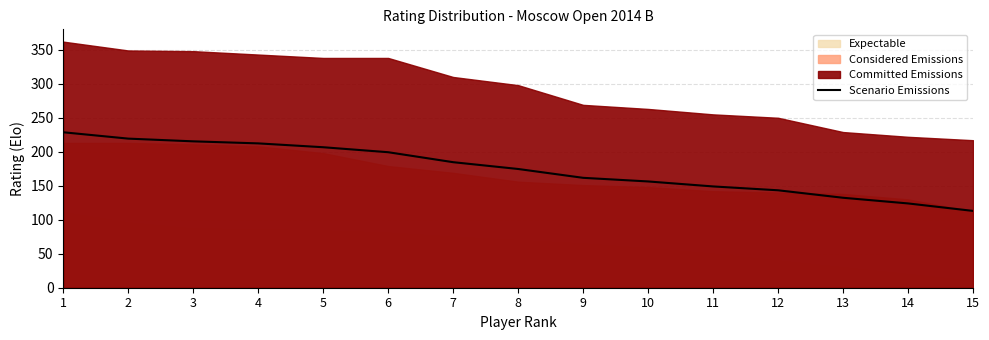

Approximately how many times larger is the value at 15 compared to 13?

0.9